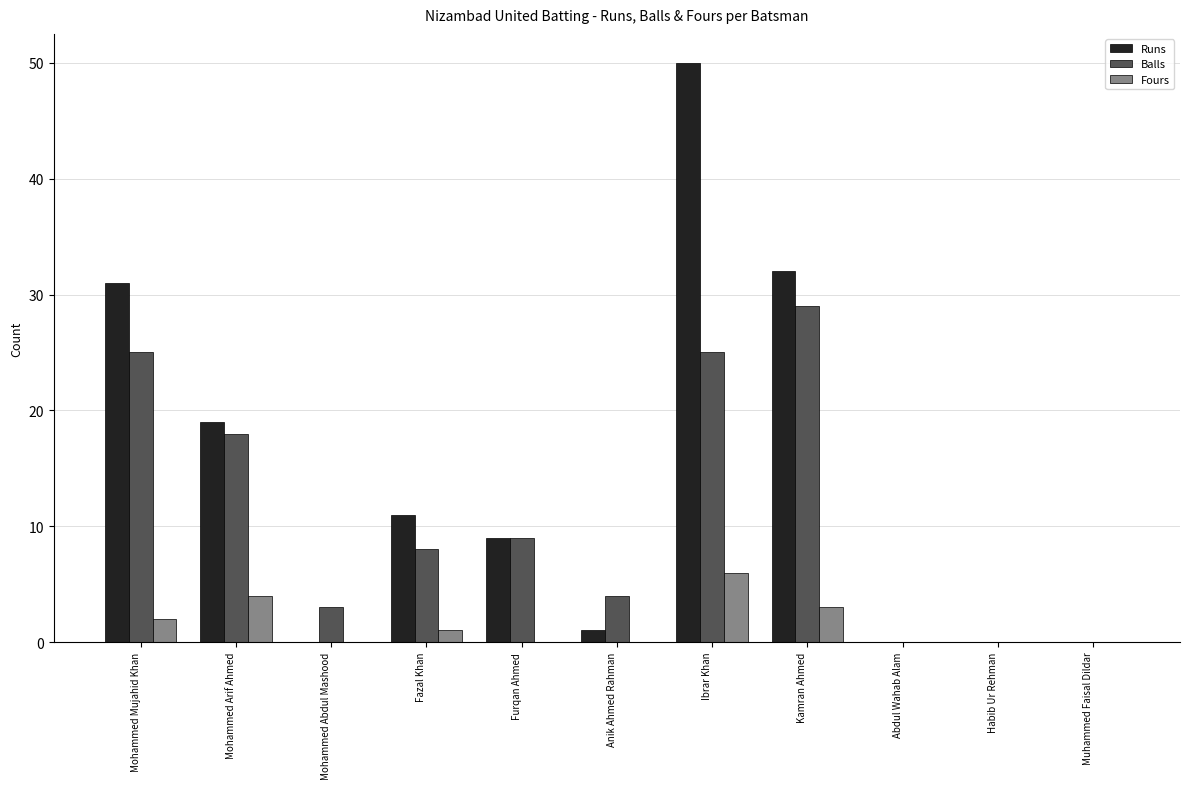

How many series are shown in this chart?

3